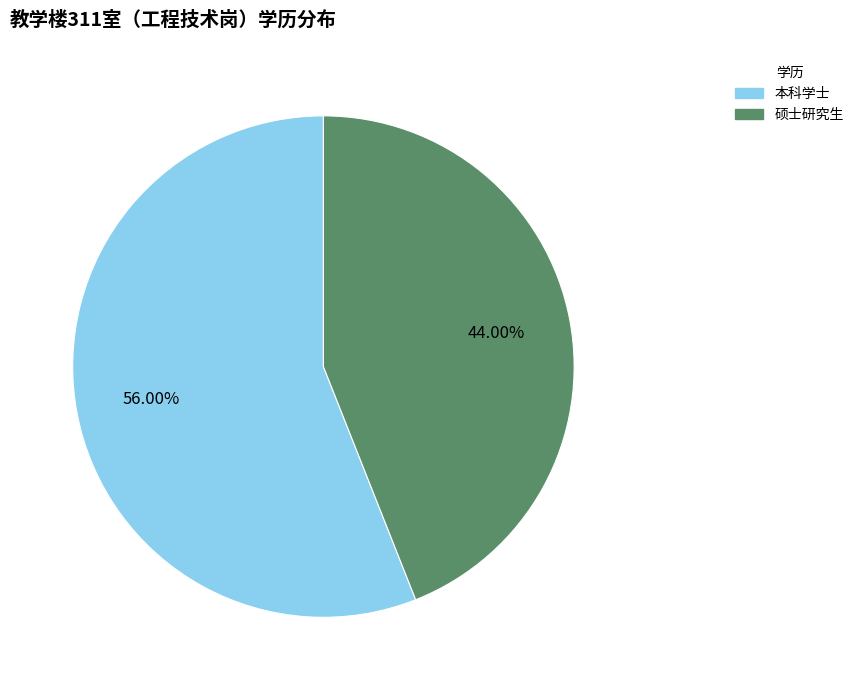

Approximately how many times larger is the value at 硕士研究生 compared to 本科学士?

0.8